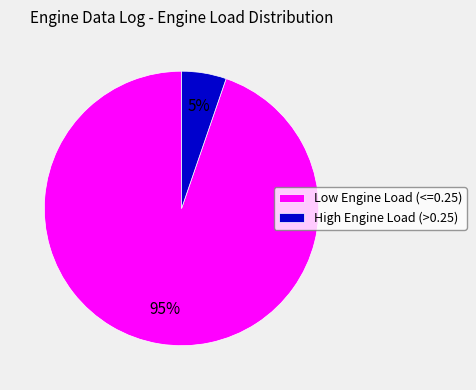

How many slices are in this pie chart?

2